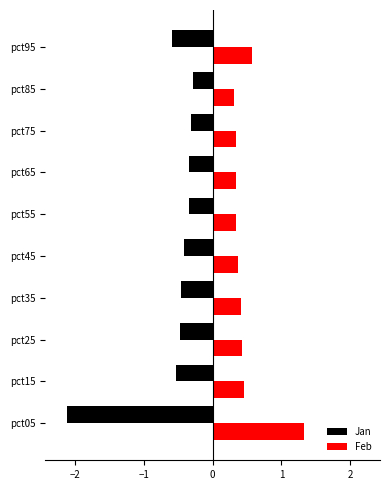

What is the difference between the highest and lowest values at pct45?

0.8